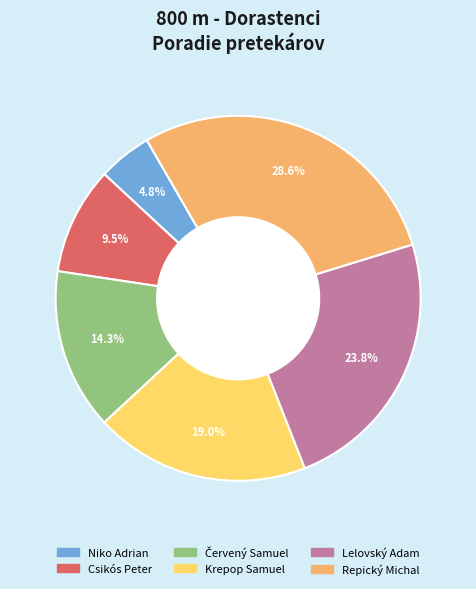

Which category has the biggest portion of the pie?

Repický Michal